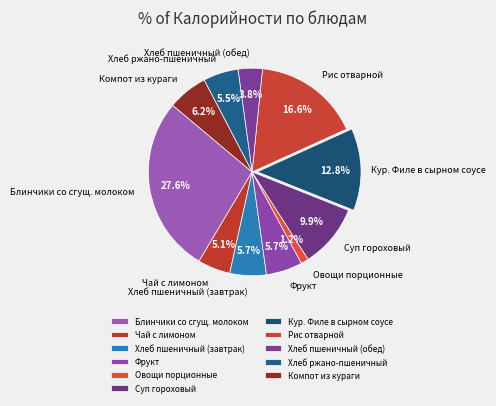

How many slices are in this pie chart?

11